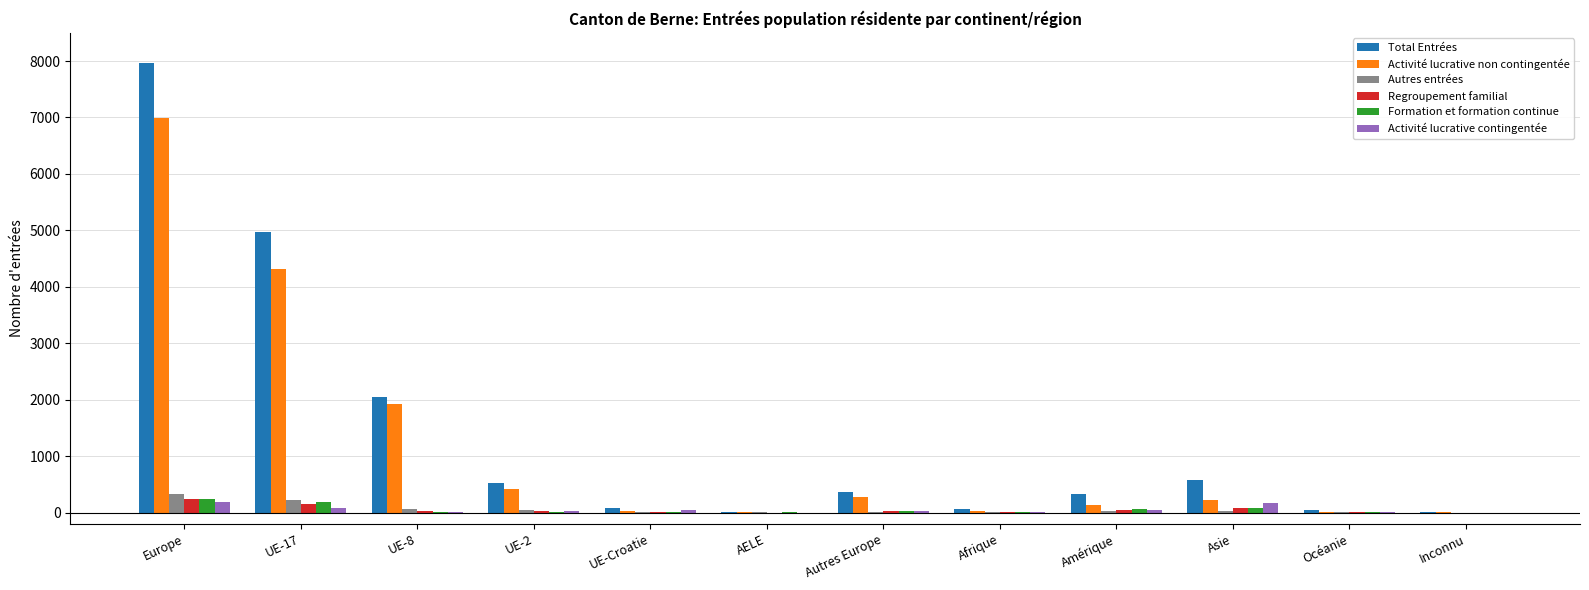

Which series changed the most between Europe and Océanie?

Total Entrées